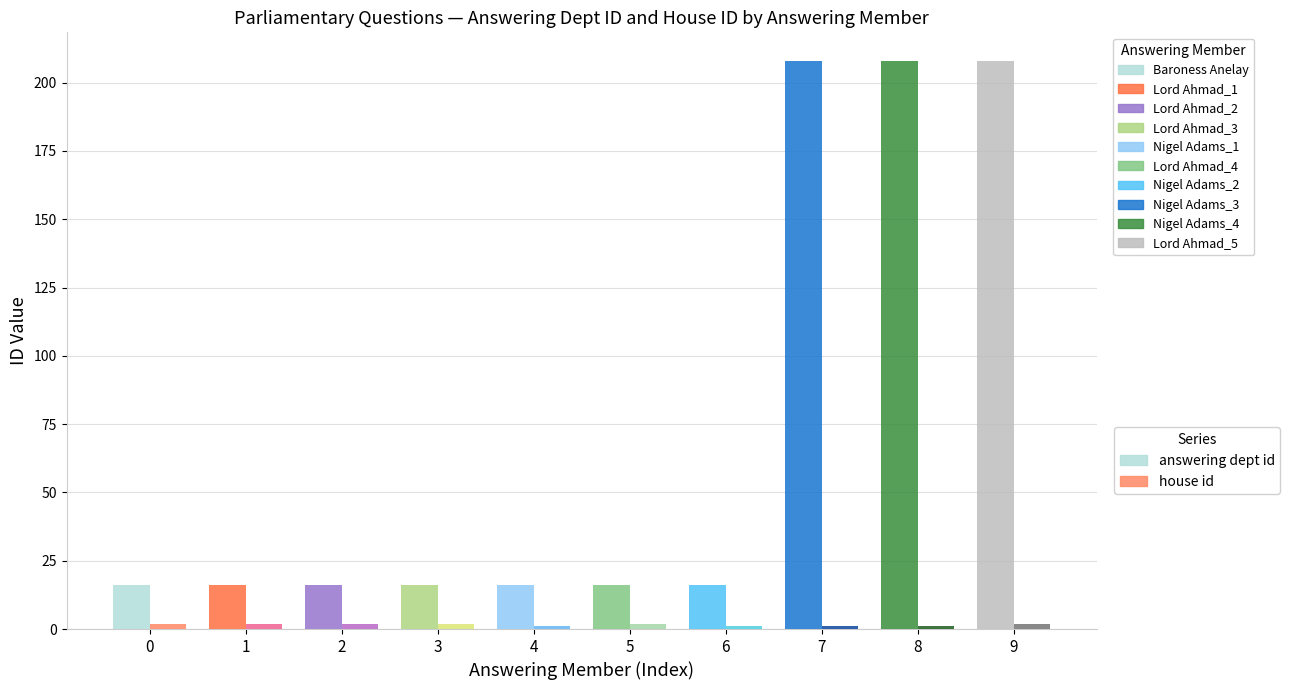

Is it true that answering dept id equals 208 at 7?

True